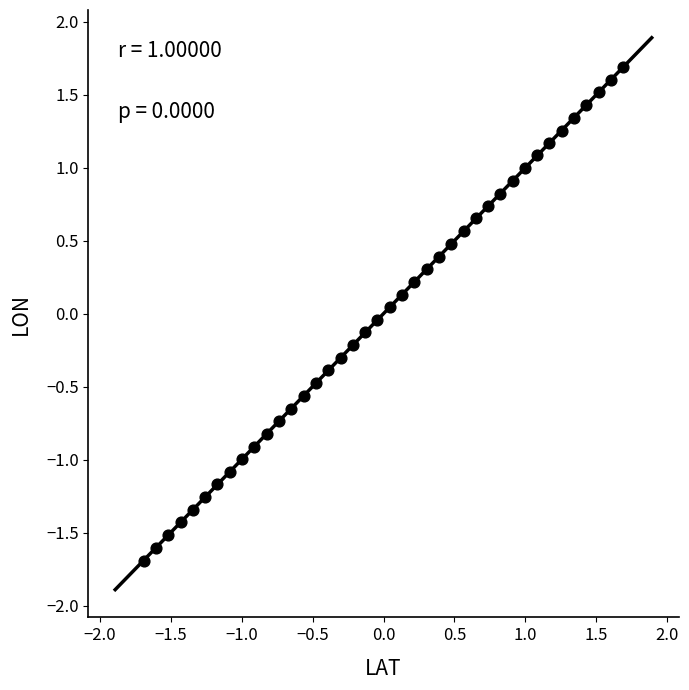

What is the range of Y values (max minus min)?

3.4